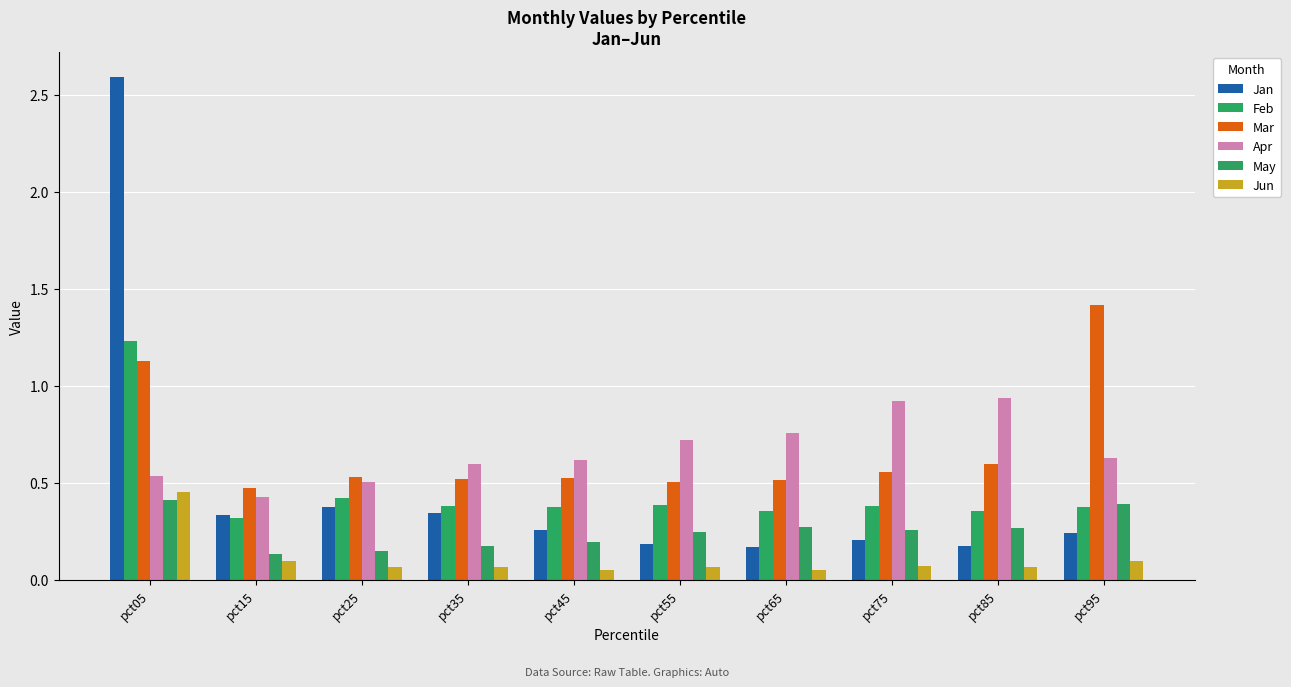

True or false: Jan has a value of 0.4 at pct25.

True